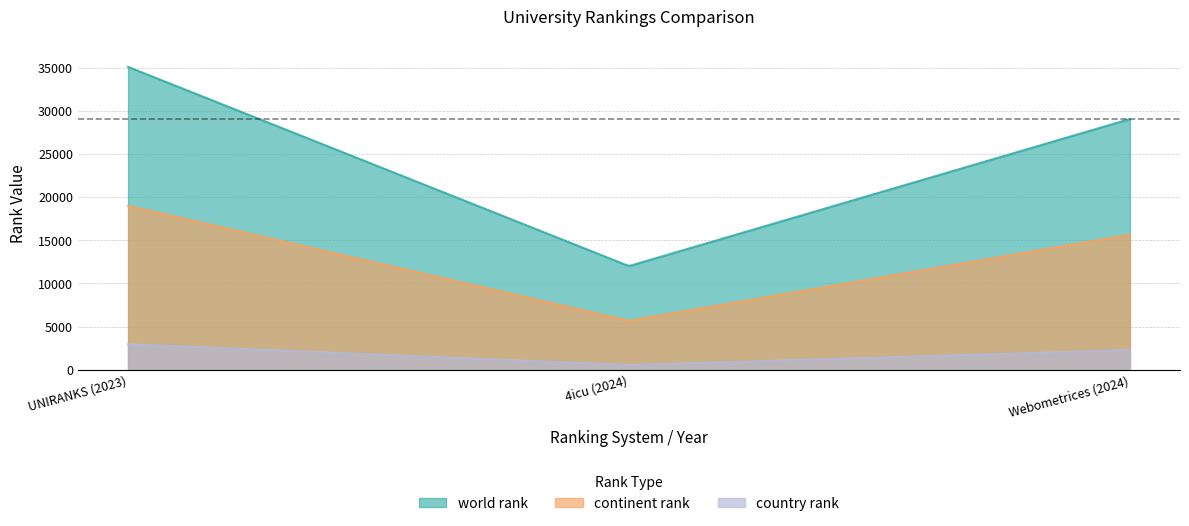

Which series has the widest spread of values?

world rank